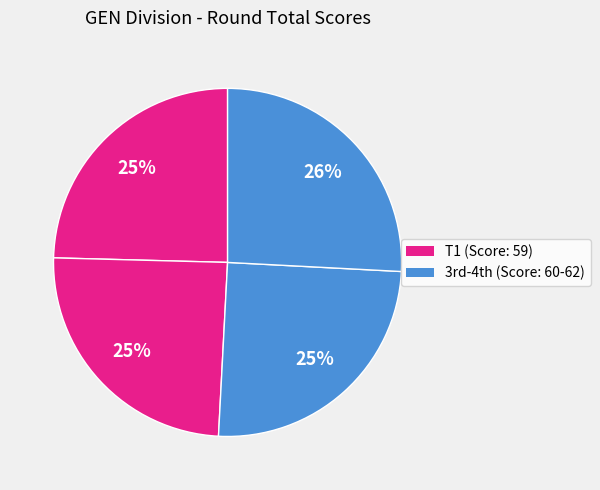

How many slices are in this pie chart?

4